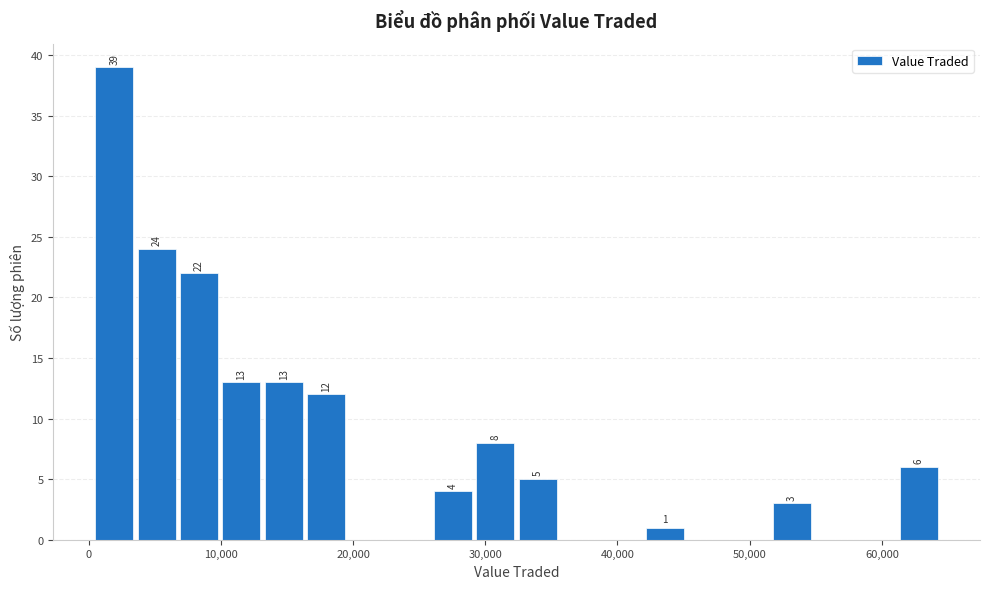

Around what value on the x-axis is the tallest bar? Give the approximate position of its centre, as read against the axis.

2000